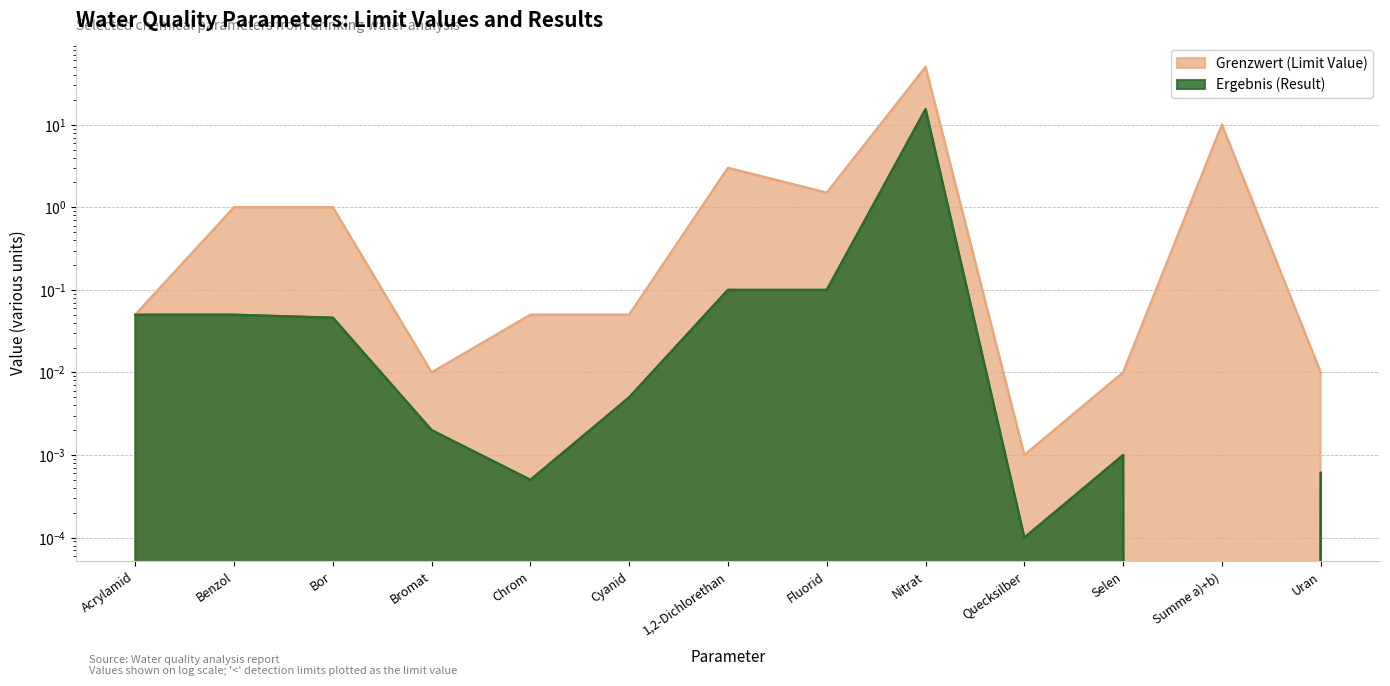

How many series are shown in this chart?

2